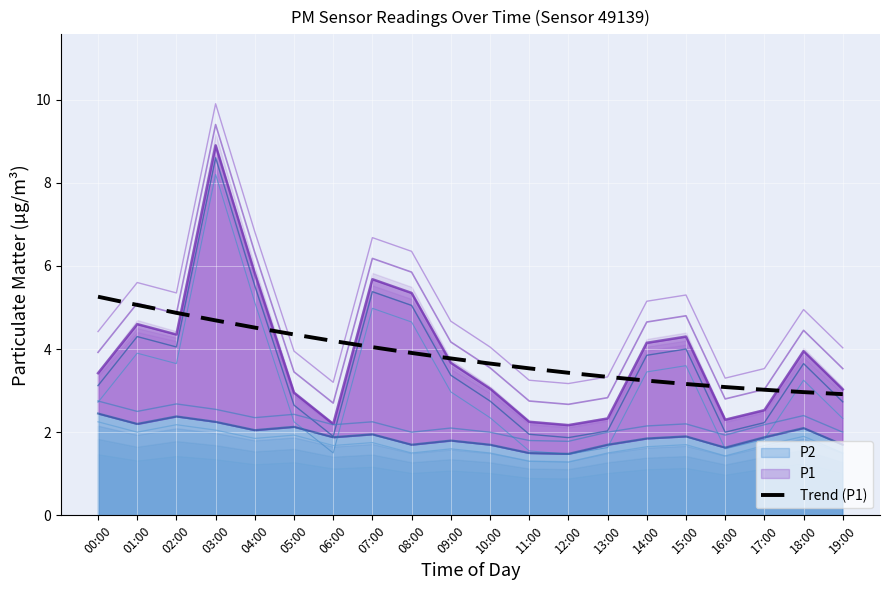

At which label is the value closest to 4?

07:00